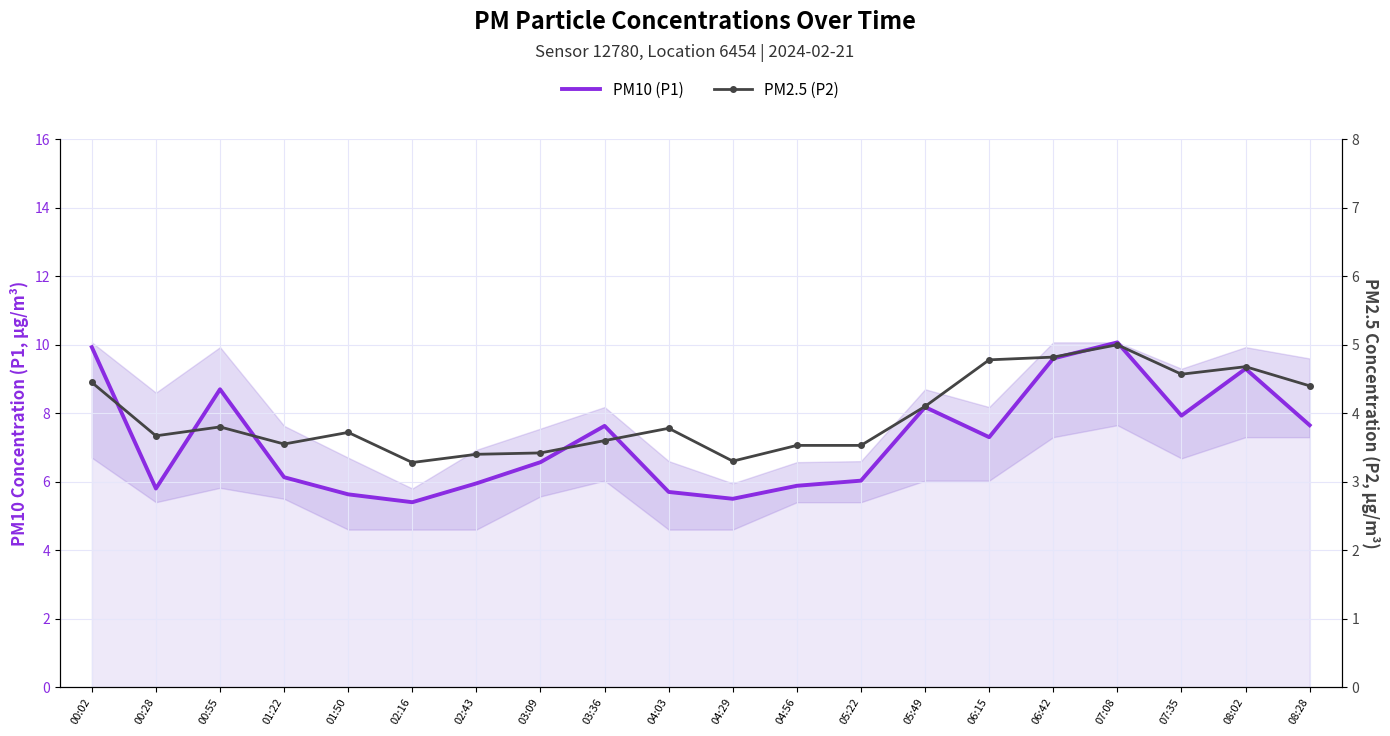

What is the sum of all PM10 (P1) values?

144.9